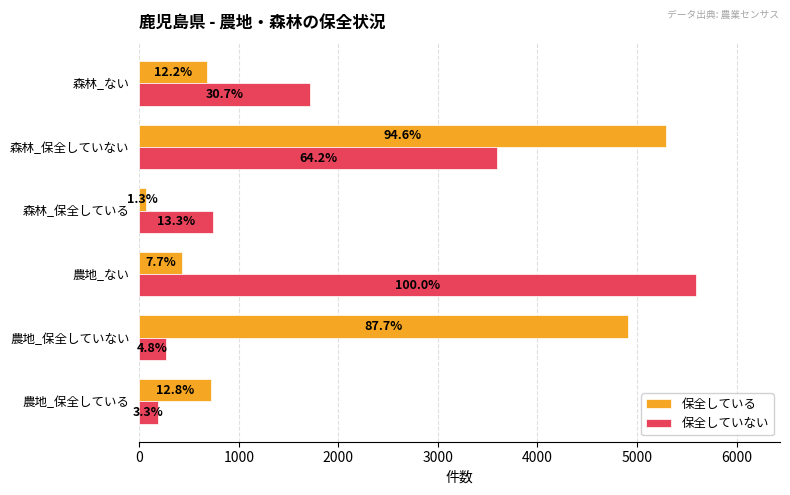

Which series has the largest total across all categories?

保全している